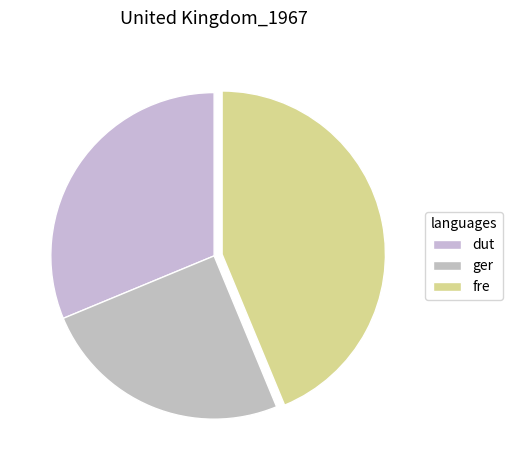

Count the number of slices in the pie.

3